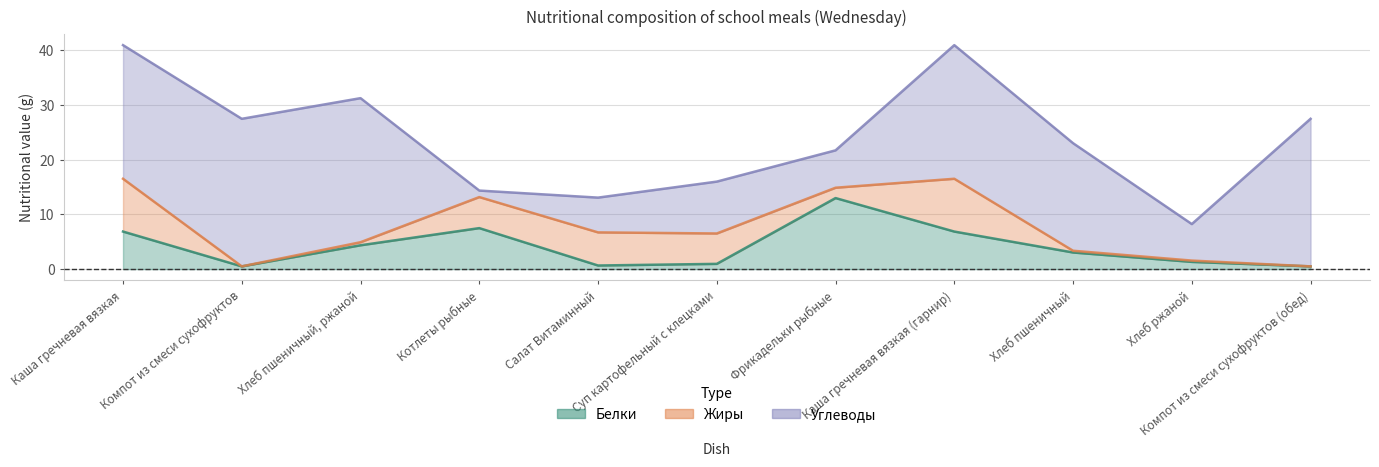

Rank the series at Хлеб ржаной from highest to lowest value.

Углеводы, Белки, Жиры